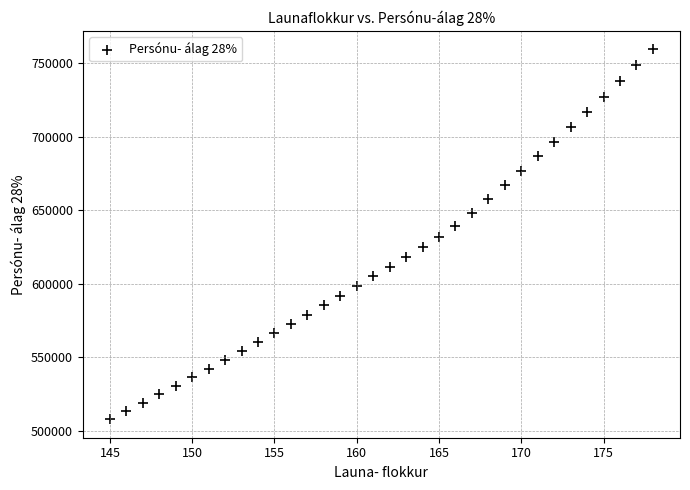

What is the range of Y values (max minus min)?

251667